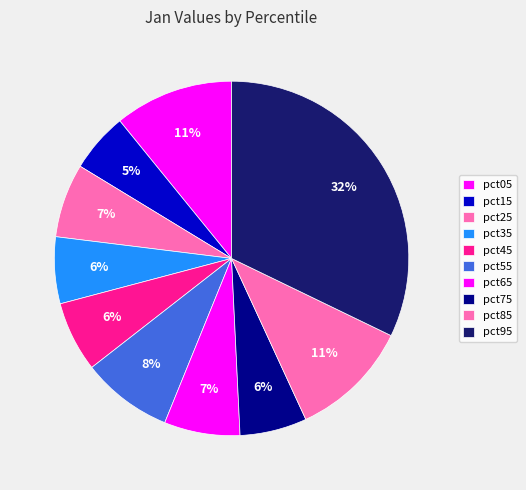

How much of the chart is everything except pct55?

91.7%